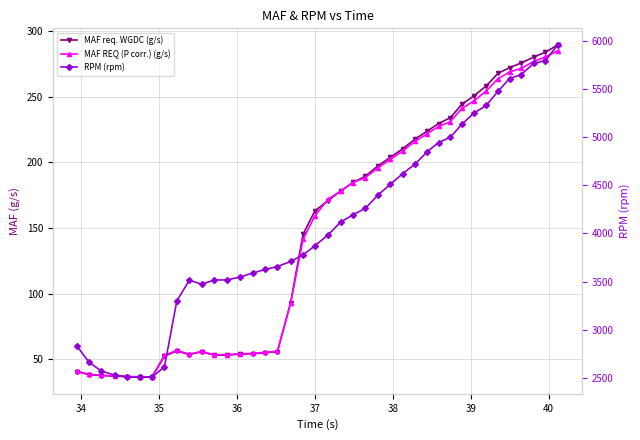

At how many categories does at least one series exceed 3496?

30